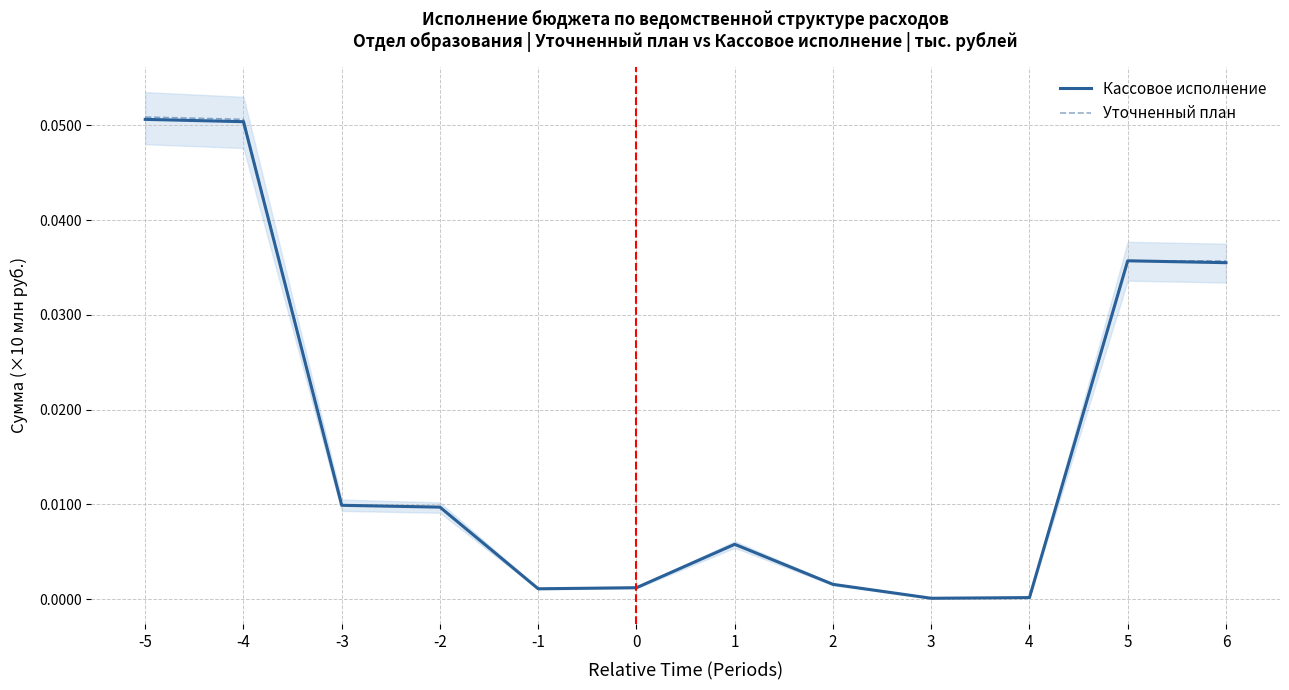

At which category does Уточненный план reach its first local valley?

-1